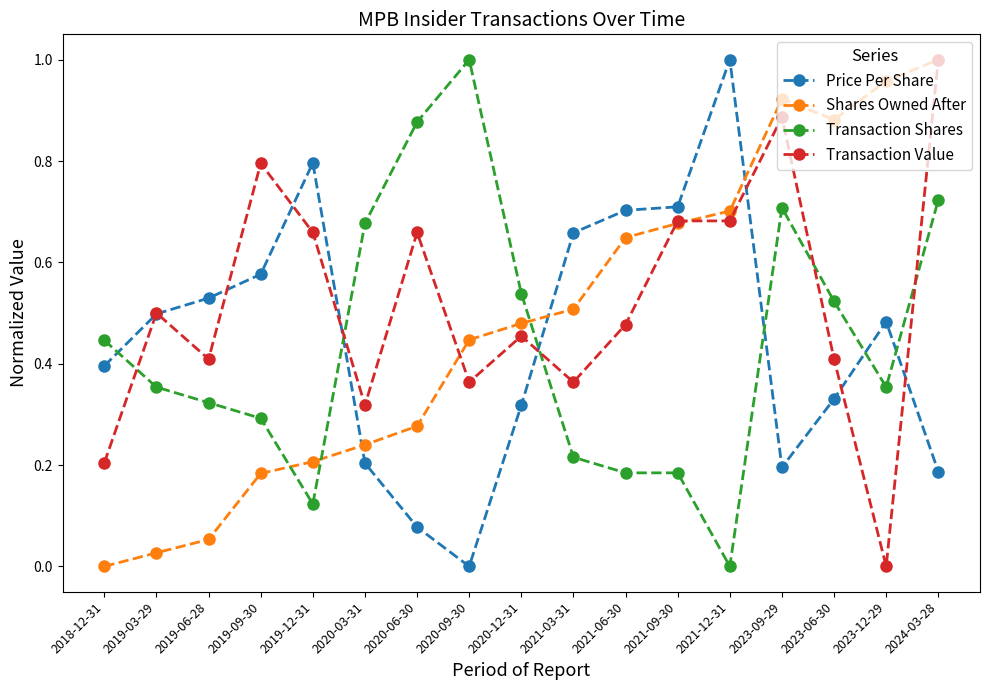

Where is the first local minimum for Transaction Value?

2019-06-28